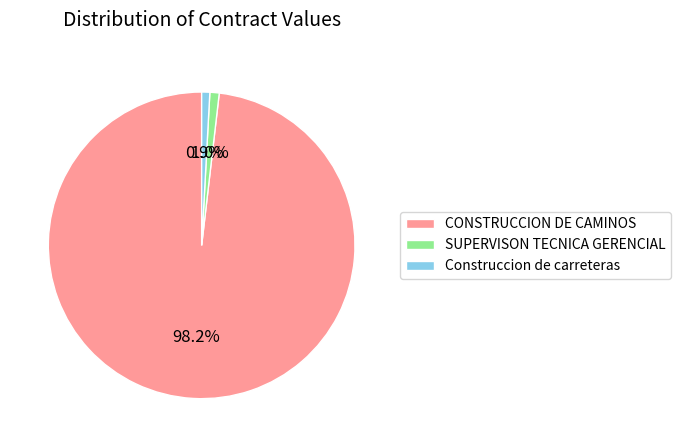

Is the sum of CONSTRUCCION DE CAMINOS and Construccion de carreteras greater than half?

Yes